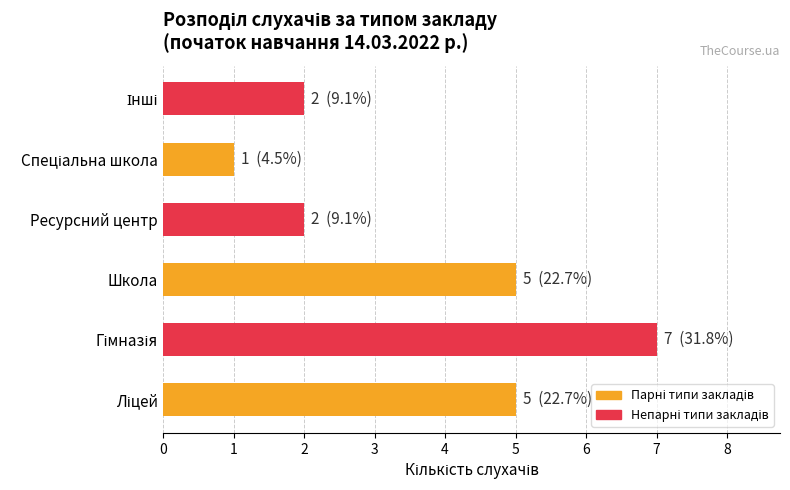

What is the difference between the second highest and minimum values?

4